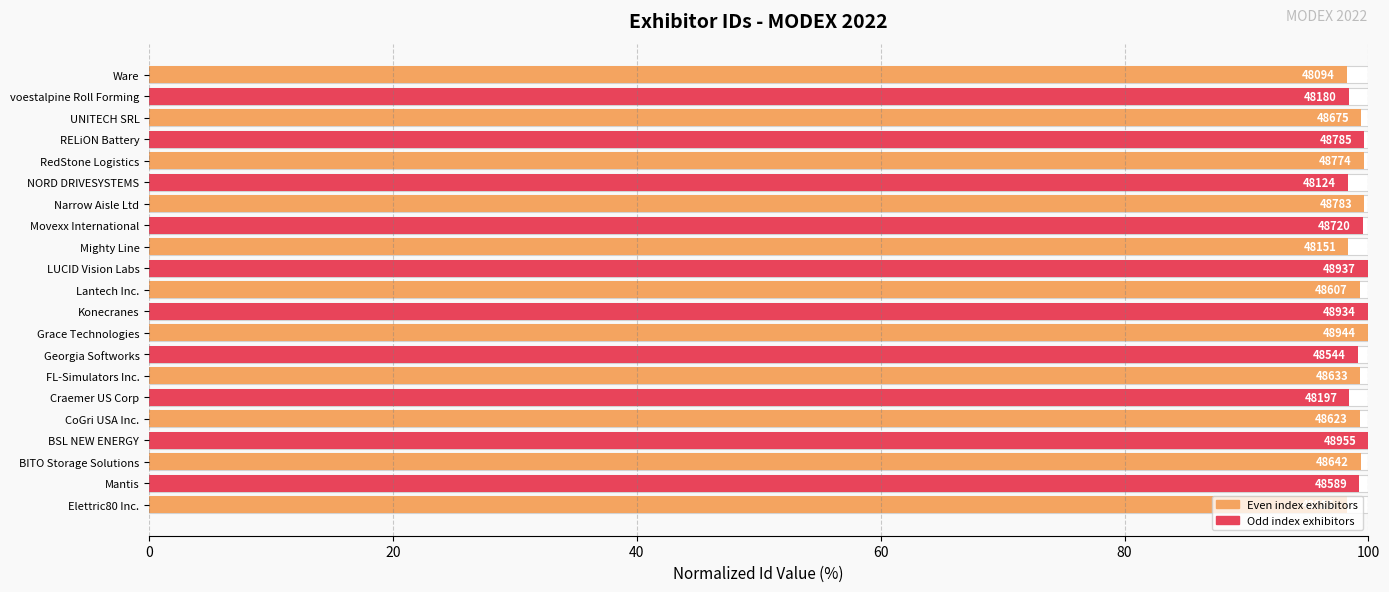

What value does the data have at RedStone Logistics?

99.6